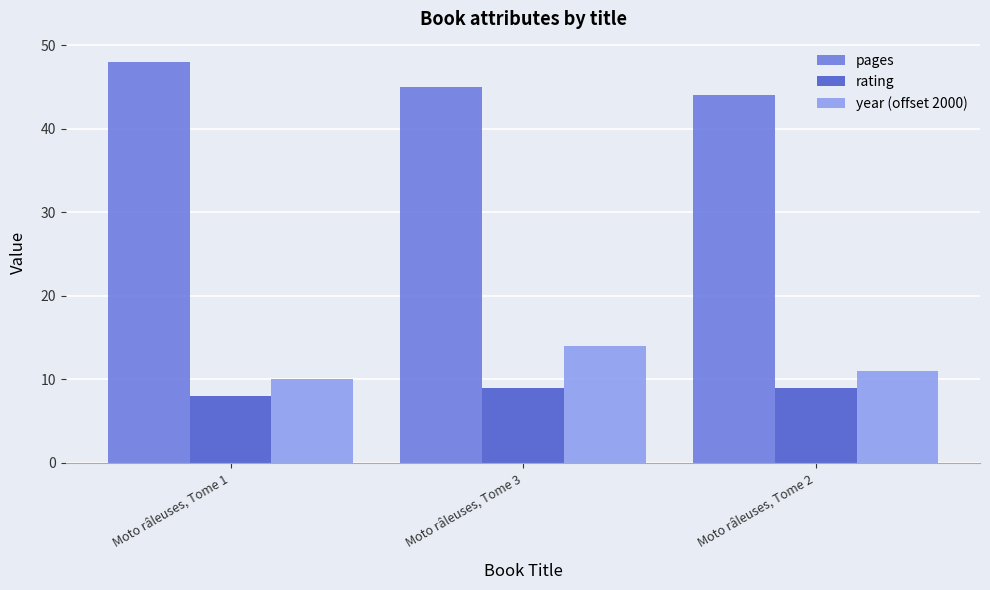

How many bars are there in total?

9